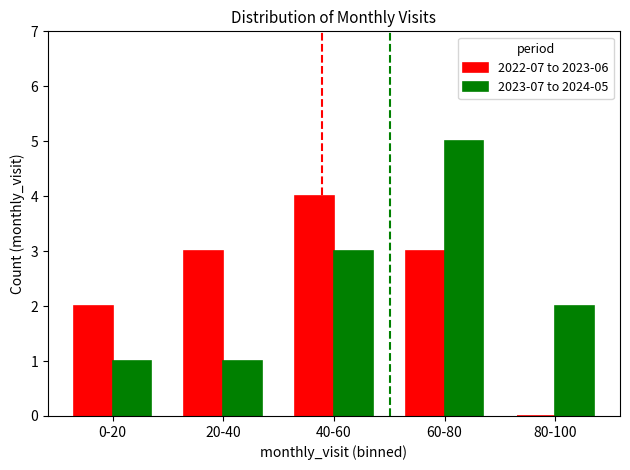

What are all the series names shown in the legend?

2022-07 to 2023-06, 2023-07 to 2024-05